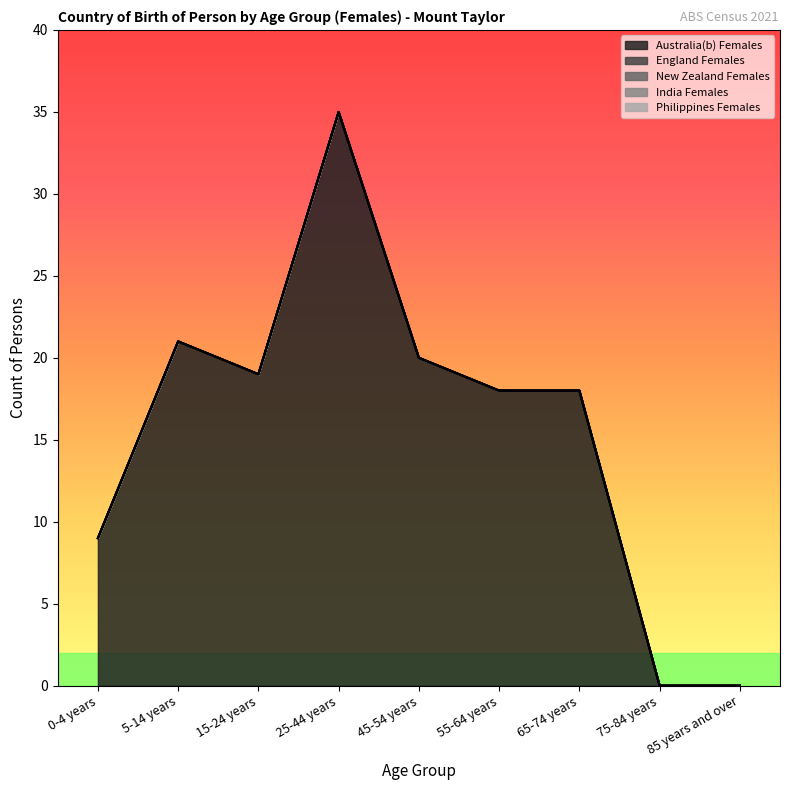

Reading left to right, transcribe all the data shown in this chart.

Australia(b) Females: 0-4 years=9	5-14 years=21	15-24 years=19	25-44 years=35	45-54 years=20	55-64 years=18	65-74 years=18	75-84 years=0	85 years and over=0
England Females: 0-4 years=0	5-14 years=0	15-24 years=0	25-44 years=0	45-54 years=0	55-64 years=0	65-74 years=0	75-84 years=0	85 years and over=0
New Zealand Females: 0-4 years=0	5-14 years=0	15-24 years=0	25-44 years=0	45-54 years=0	55-64 years=0	65-74 years=0	75-84 years=0	85 years and over=0
India Females: 0-4 years=0	5-14 years=0	15-24 years=0	25-44 years=0	45-54 years=0	55-64 years=0	65-74 years=0	75-84 years=0	85 years and over=0
Philippines Females: 0-4 years=0	5-14 years=0	15-24 years=0	25-44 years=0	45-54 years=0	55-64 years=0	65-74 years=0	75-84 years=0	85 years and over=0